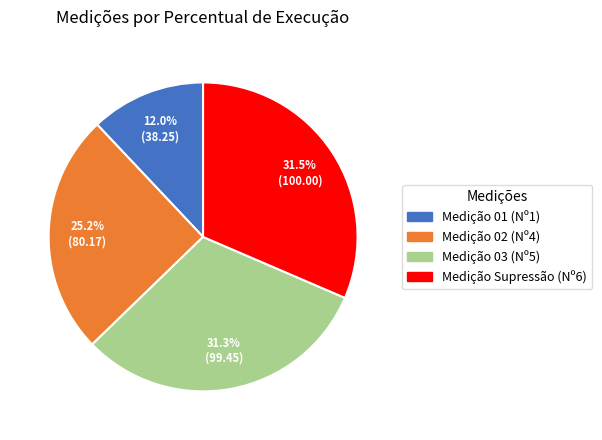

Which slice is the smallest?

Medição 01 (Nº1)